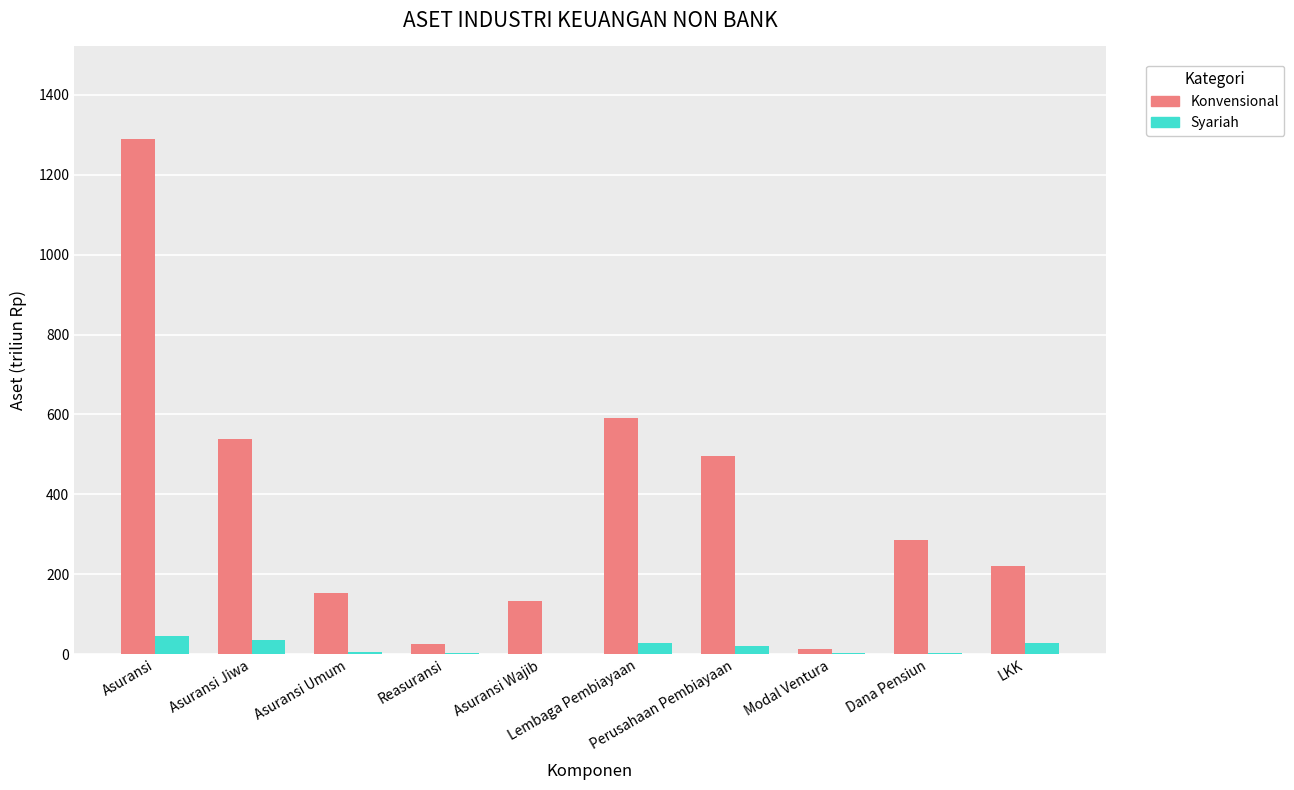

What is the sum of all Konvensional values?

3745.5